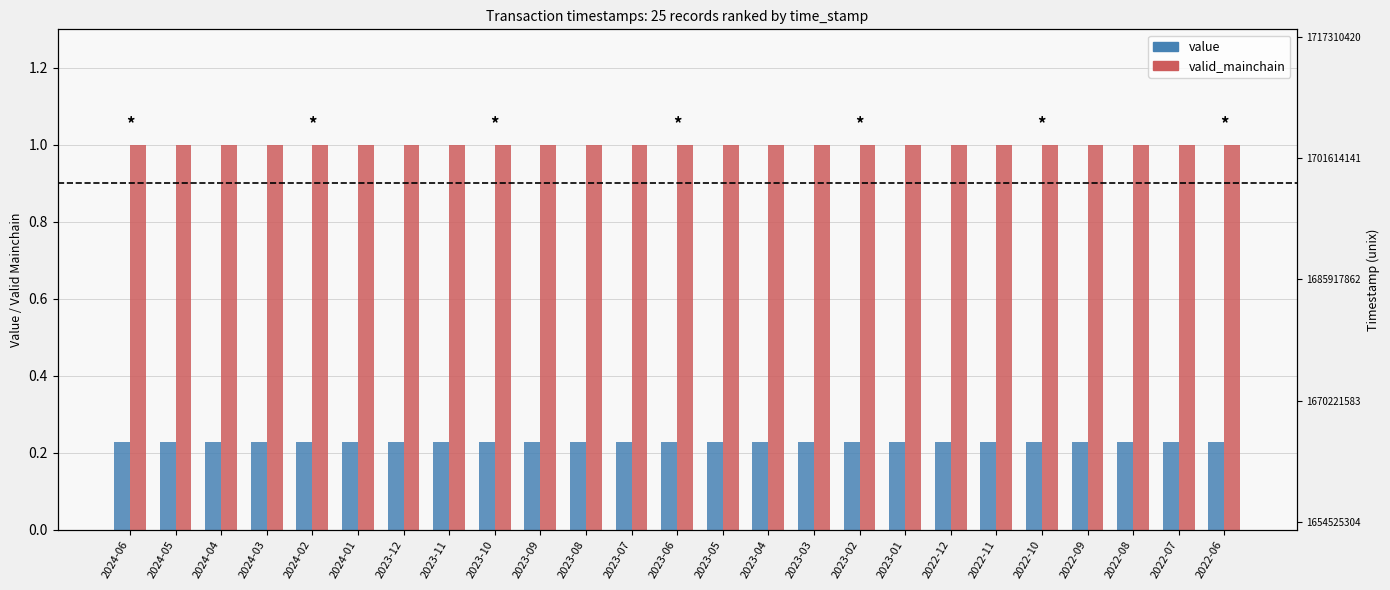

List the series in order of their overall mean, highest first.

valid_mainchain, value